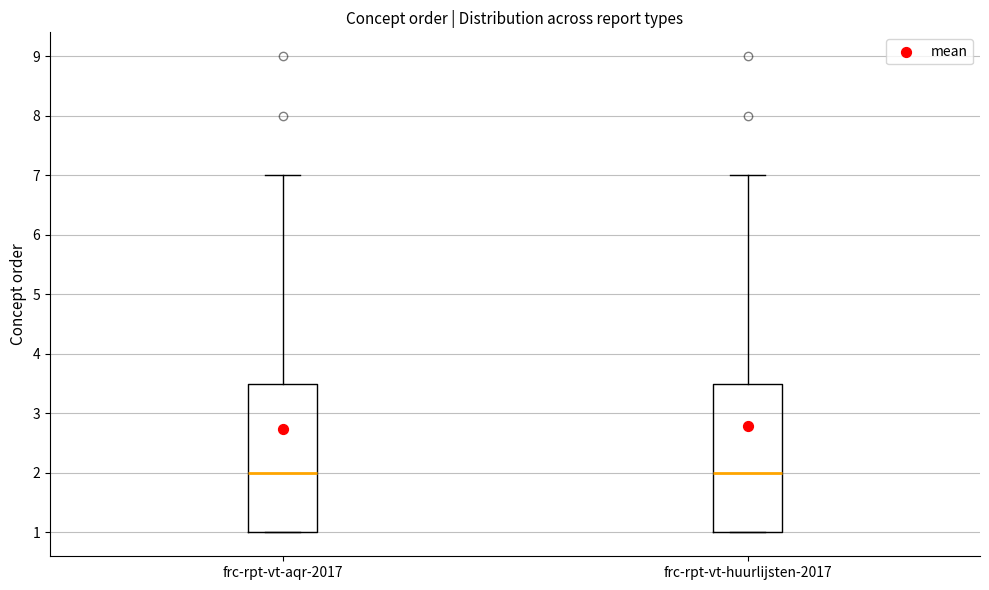

Reading left to right, transcribe this box plot: for each box, give where its median line is, the range the box spans, and where its two whiskers end, as read against the y-axis. The values are not printed on the chart, so give them approximately, as read against the axis.

frc-rpt-vt-aqr-2017: median 2.0, box 1.0 to 3.5, whiskers 1.0 to 7.0
frc-rpt-vt-huurlijsten-2017: median 2.0, box 1.0 to 3.5, whiskers 1.0 to 7.0